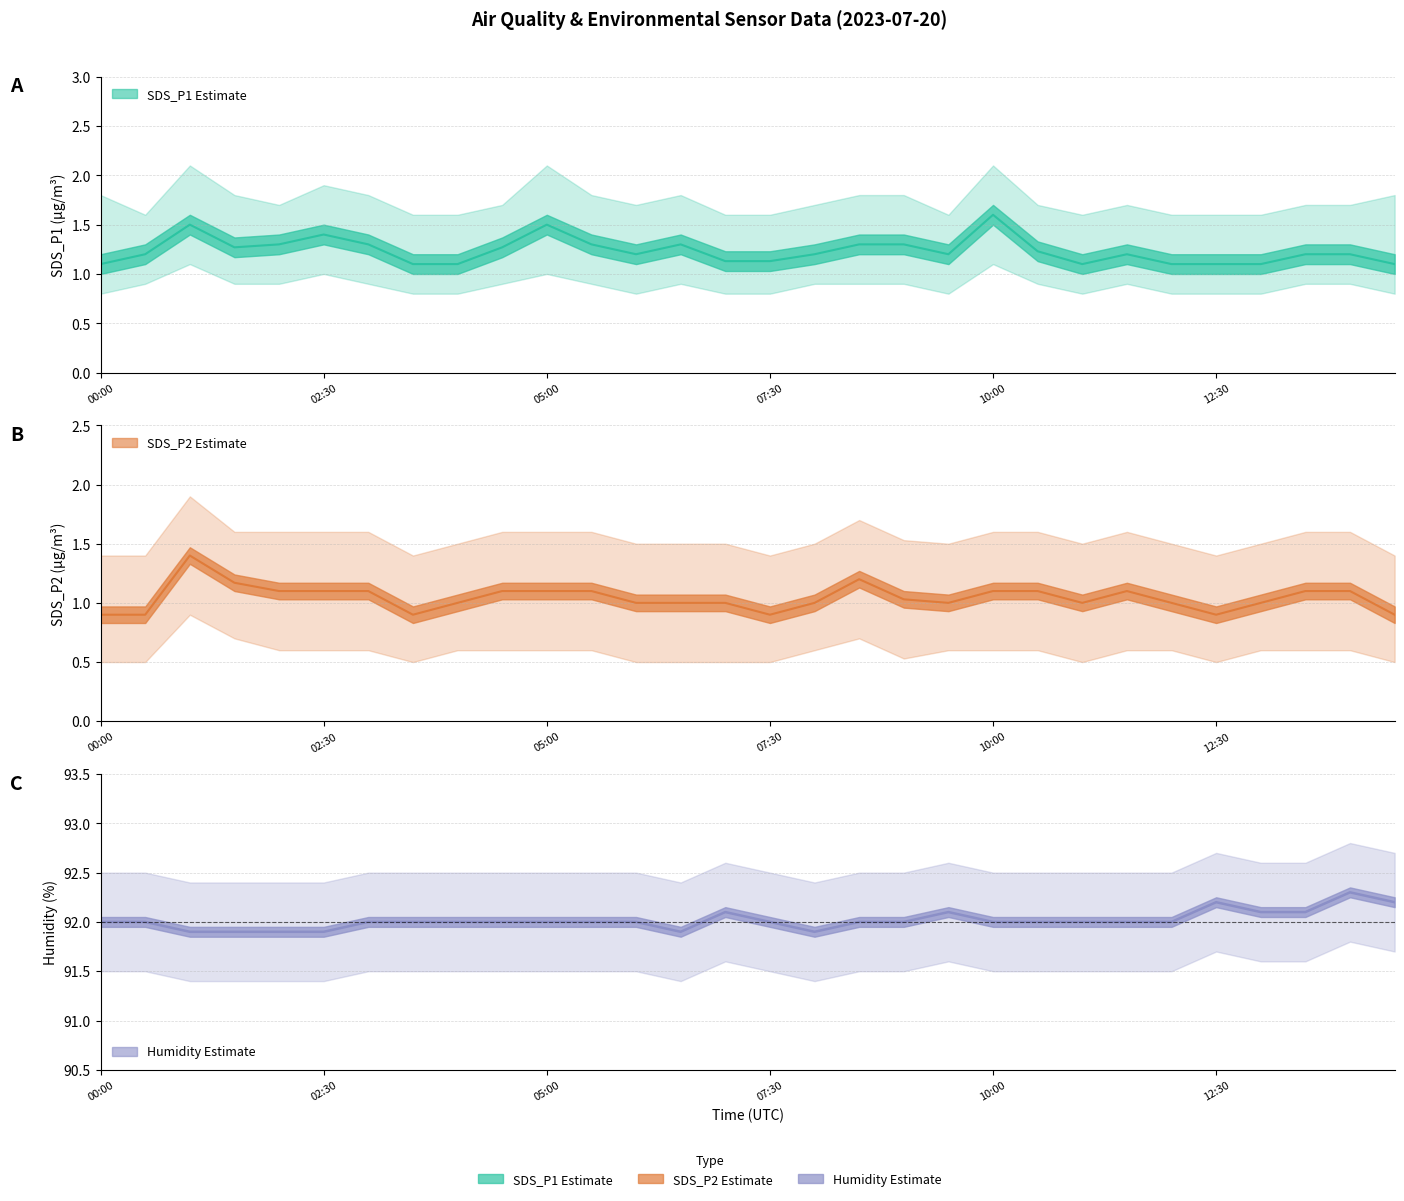

How many data points in Humidity are less than 92?

6